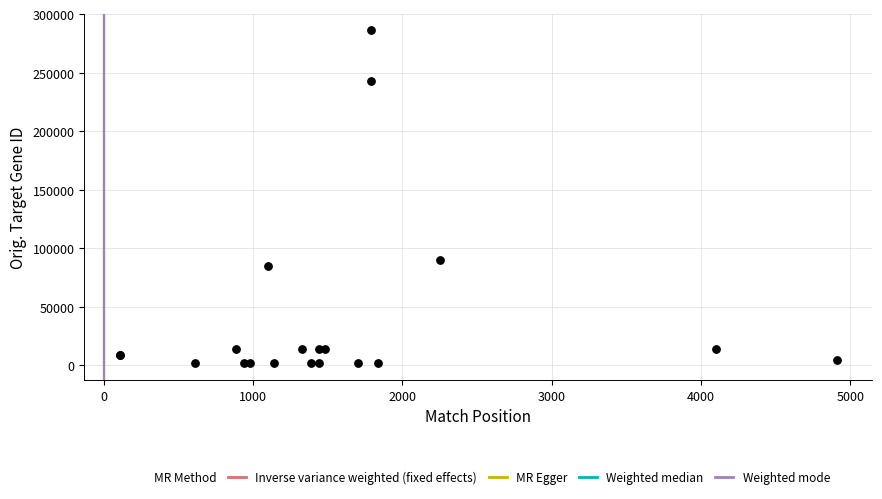

What Y value in the scatter plot is closest to 144037?

90332